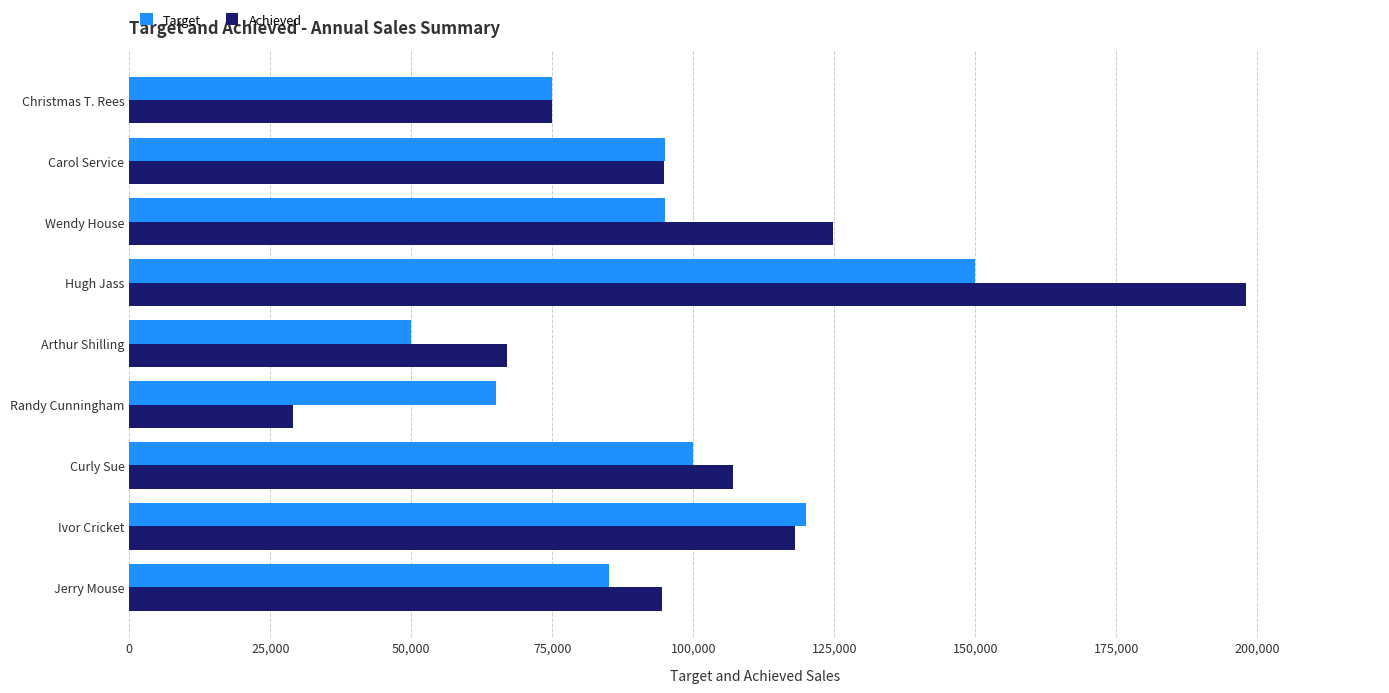

What is the minimum value shown in the chart?

29000